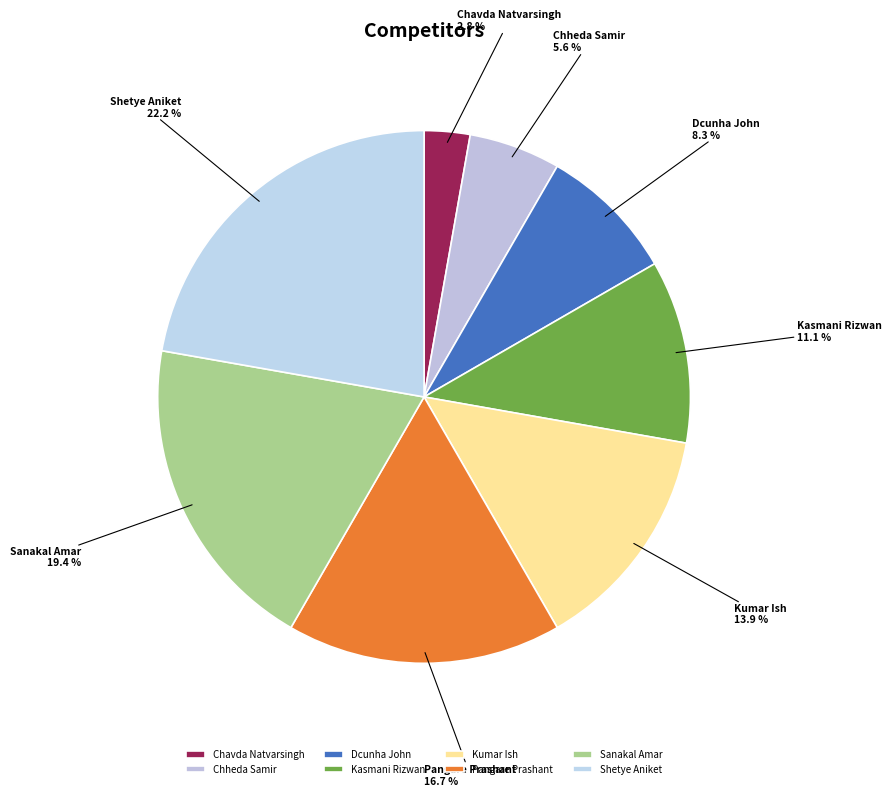

Is there any slice that represents more than half of the pie?

No